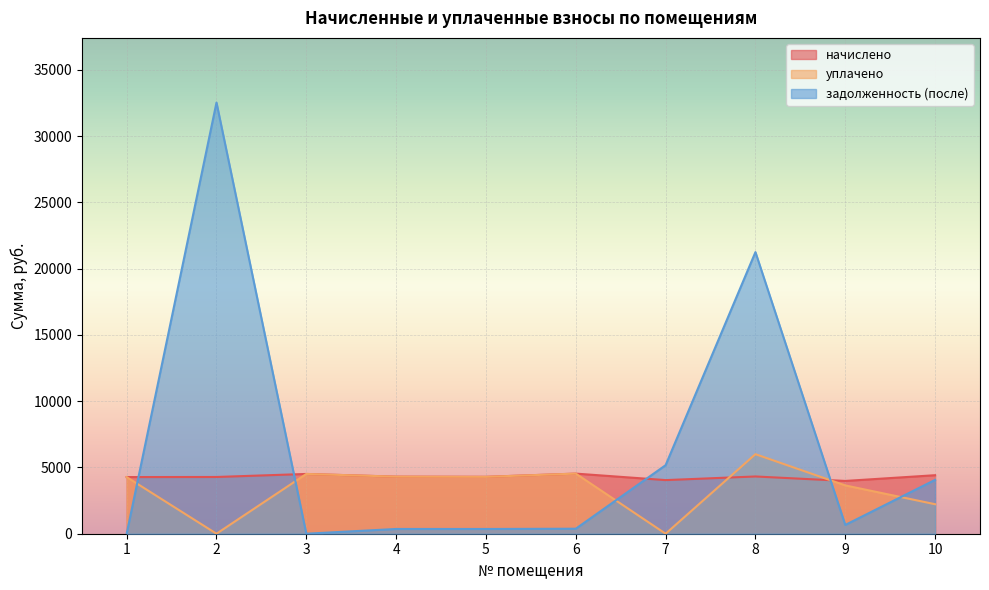

List the labels in order of задолженность (после) value, largest first.

2, 8, 7, 10, 9, 6, 4, 5, 1, 3